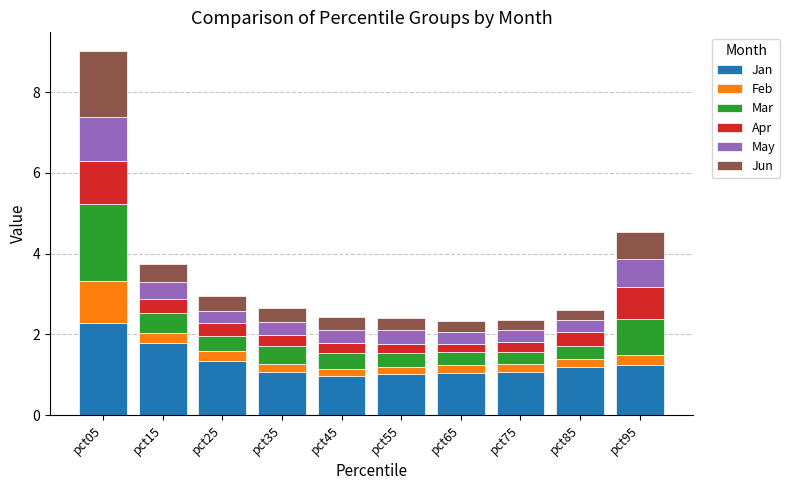

What is the average value of the Jan series?

1.3